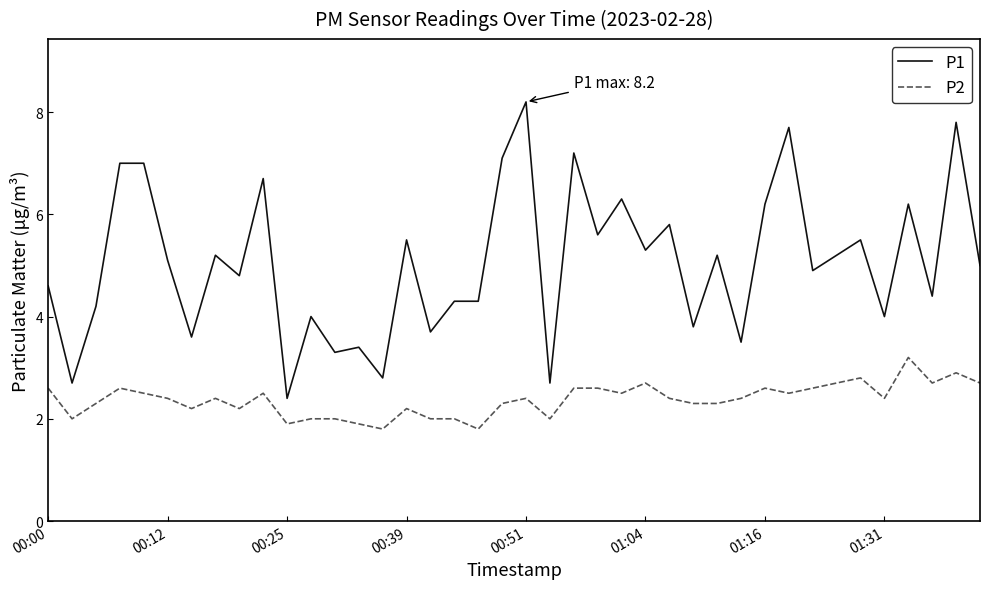

Rank the series by their maximum value, from highest to lowest.

P1, P2